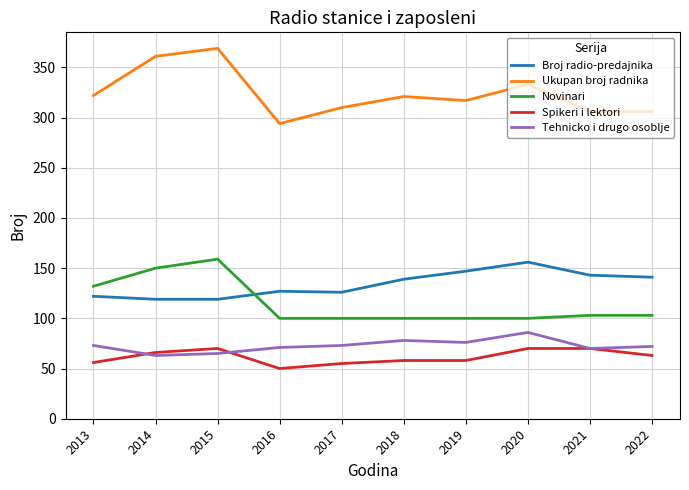

What is the difference between the maximum and minimum values in the Ukupan broj radnika series?

75